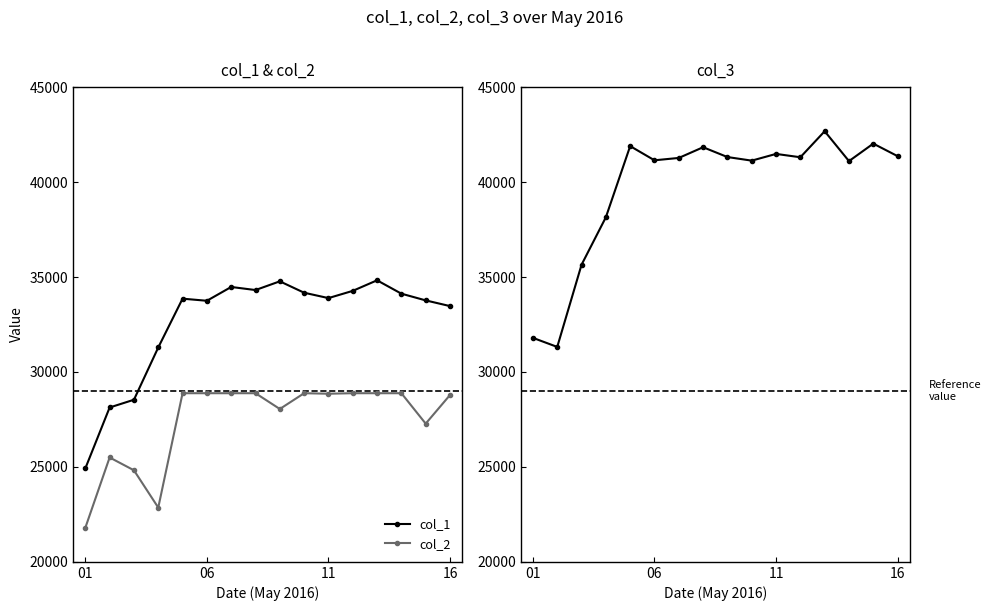

True or false: col_2 and col_1 cross at least once.

False